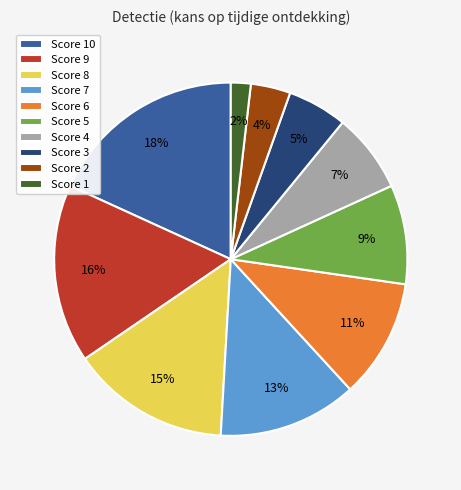

What is the ratio of the value at Score 5 to the value at Score 7?

0.7